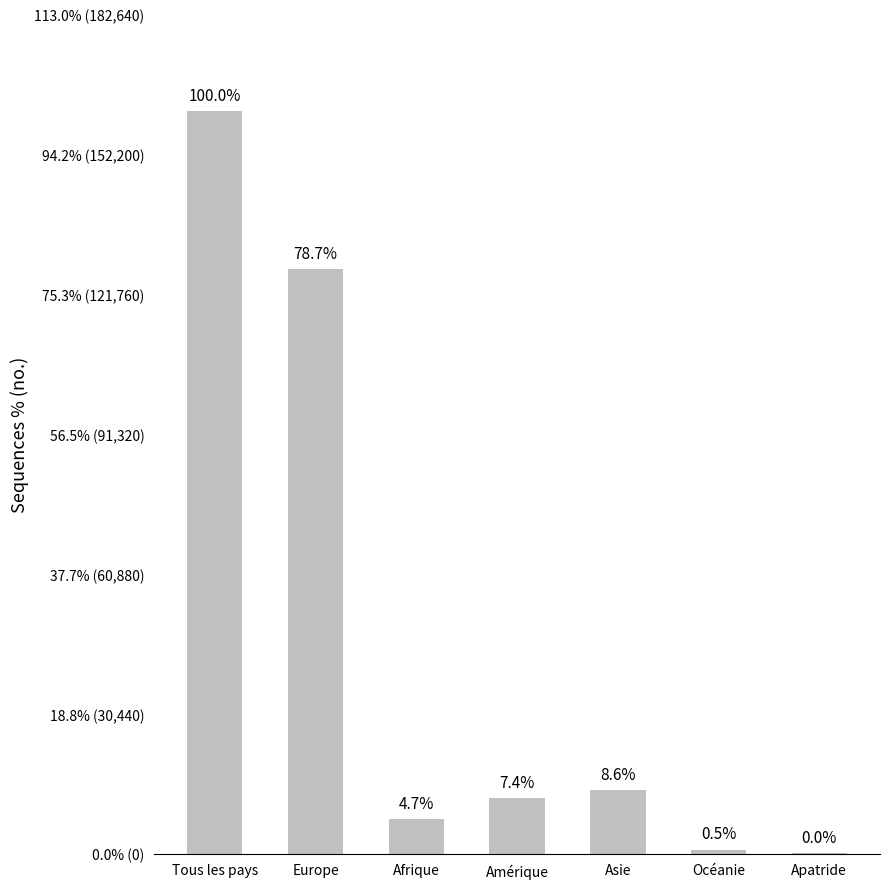

Is it true that the value at Europe is 80059?

False